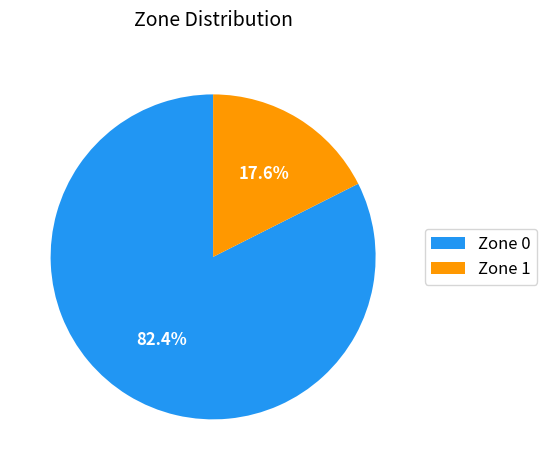

What is the ratio of the value at Zone 1 to the value at Zone 0?

0.2